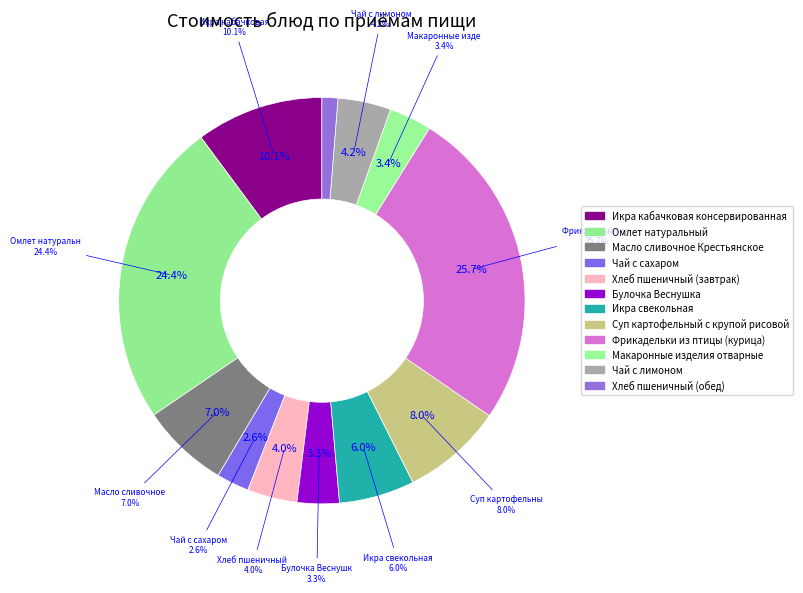

Does Икра кабачковая консервированная represent more than half of the total?

No